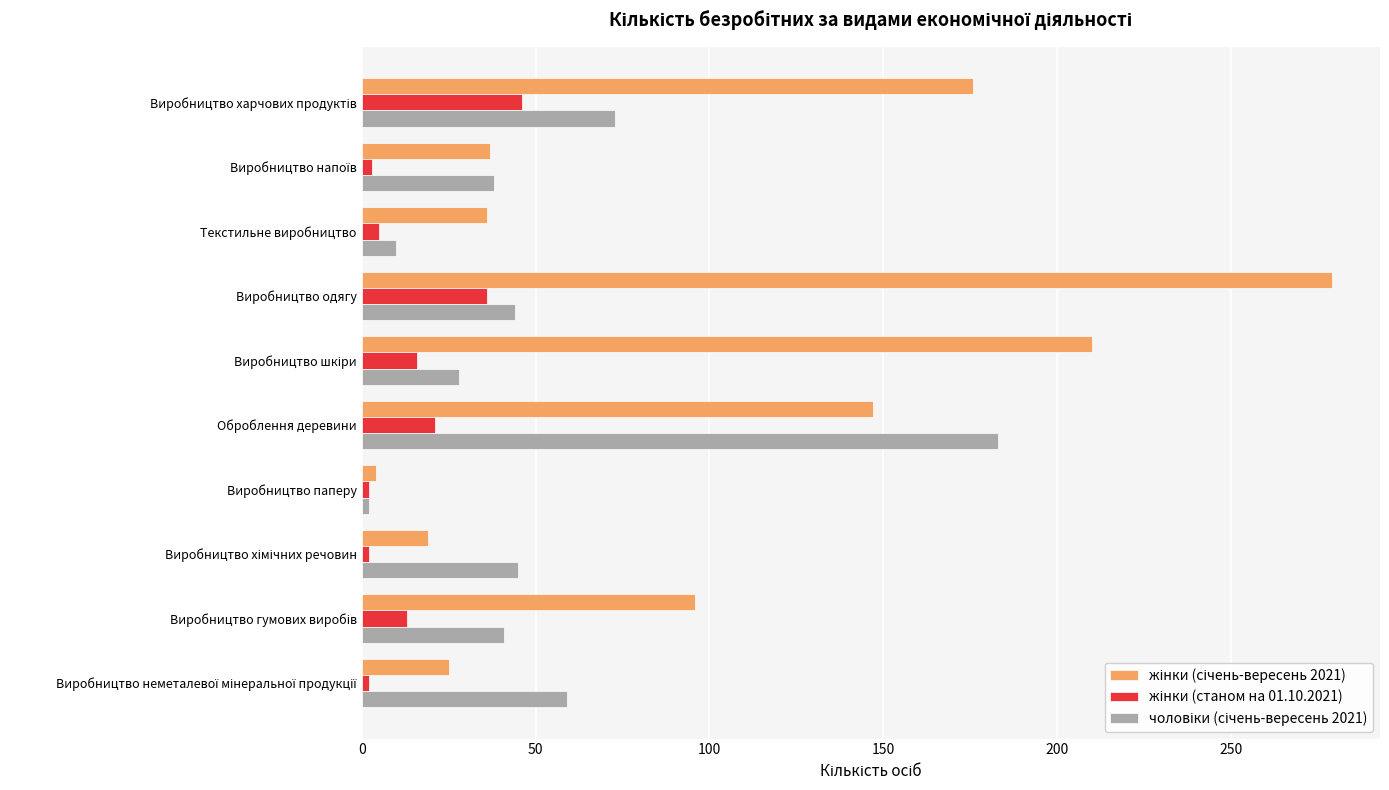

What is the total value across all series at Оброблення деревини?

351